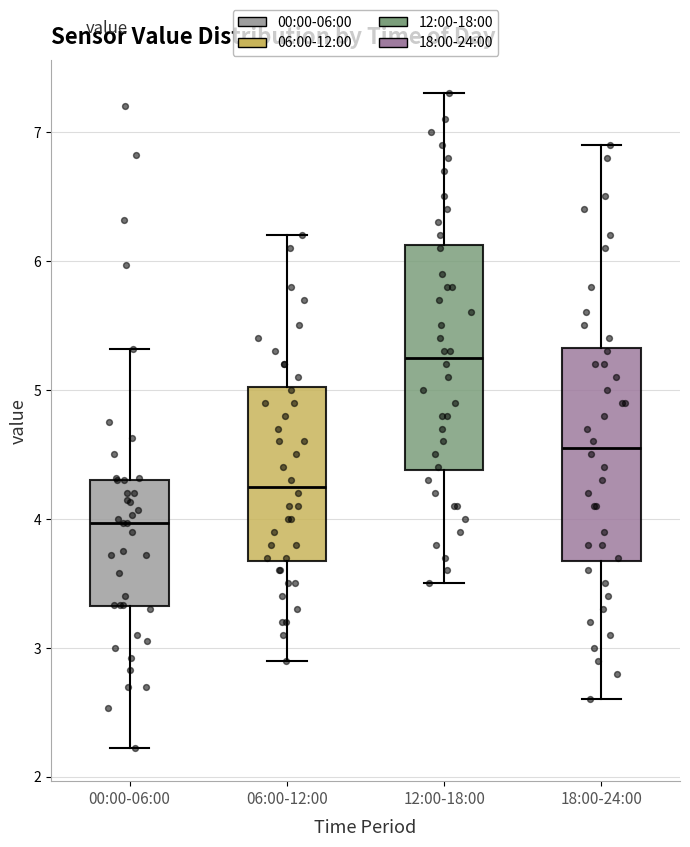

Reading left to right, read every box against the y-axis: the position of its median line, the range the box covers, and the ends of its whiskers. The values are not printed on the chart, so give them approximately, as read against the axis.

00:00-06:00: median 4.0, box 3.3 to 4.3, whiskers 2.2 to 5.3
06:00-12:00: median 4.3, box 3.7 to 5.0, whiskers 2.9 to 6.2
12:00-18:00: median 5.3, box 4.4 to 6.1, whiskers 3.5 to 7.3
18:00-24:00: median 4.6, box 3.7 to 5.3, whiskers 2.6 to 6.9